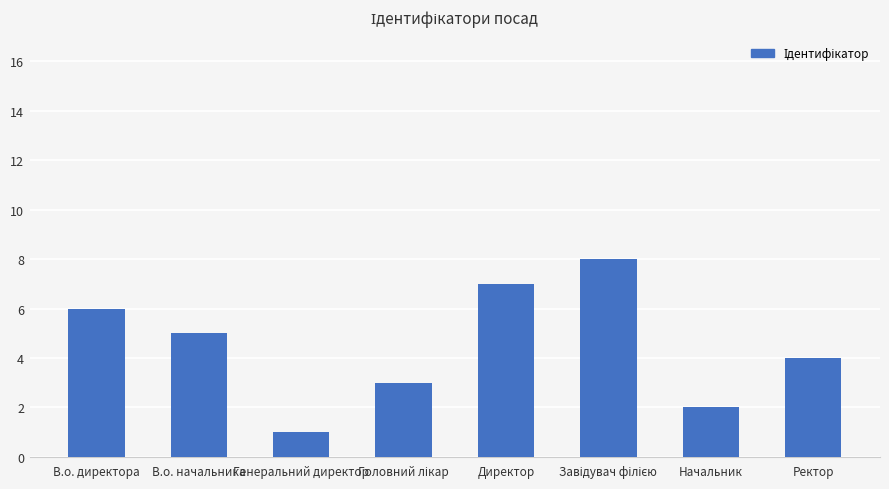

Which category has the lowest value across all series?

Генеральний директор